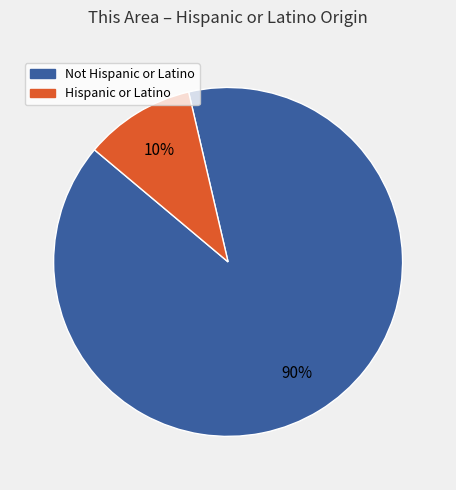

Is there a majority slice in this chart?

Yes